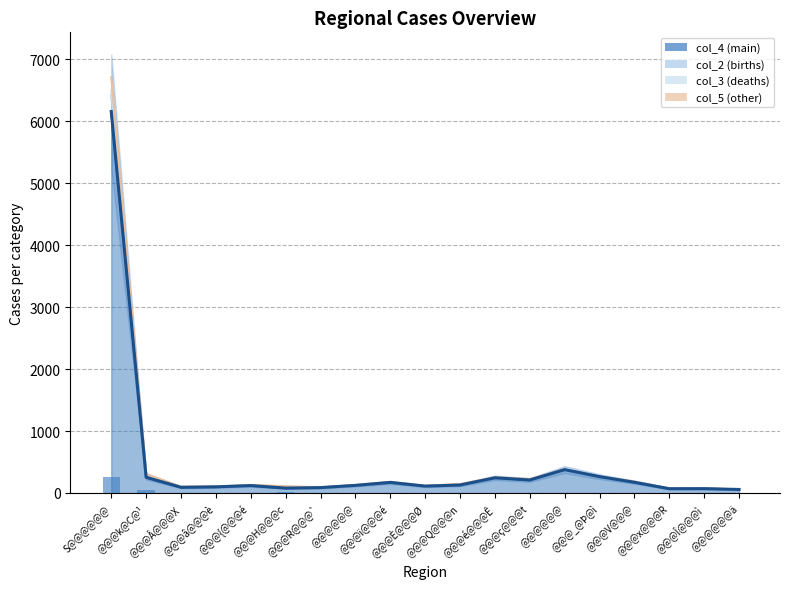

At which label does col_2 (births) reach its minimum?

@@@{@@@é